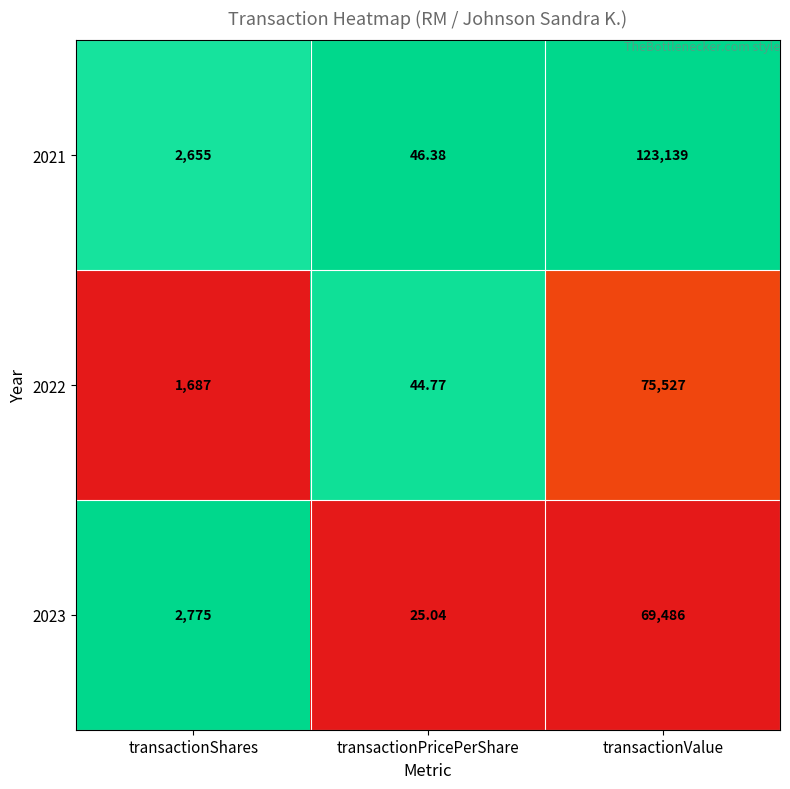

Is the value of 2021 at transactionPricePerShare greater than the value of 2022 at transactionValue?

No